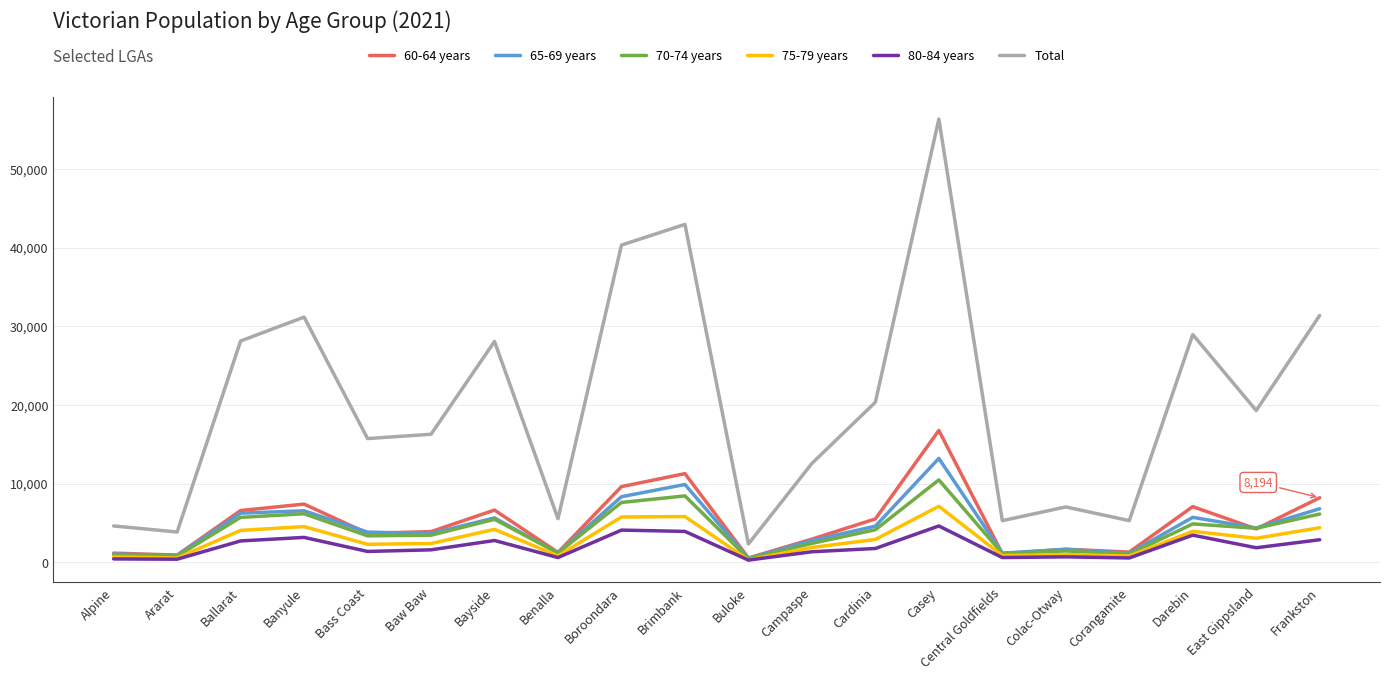

What is the average value of the 60-64 years series?

5076